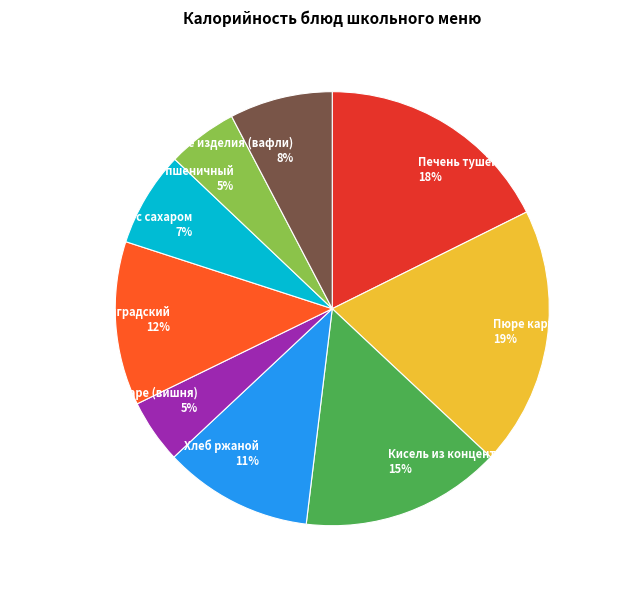

Approximately how many times larger is the value at Печень тушёная в соусе compared to Пюре картофельное?

0.9